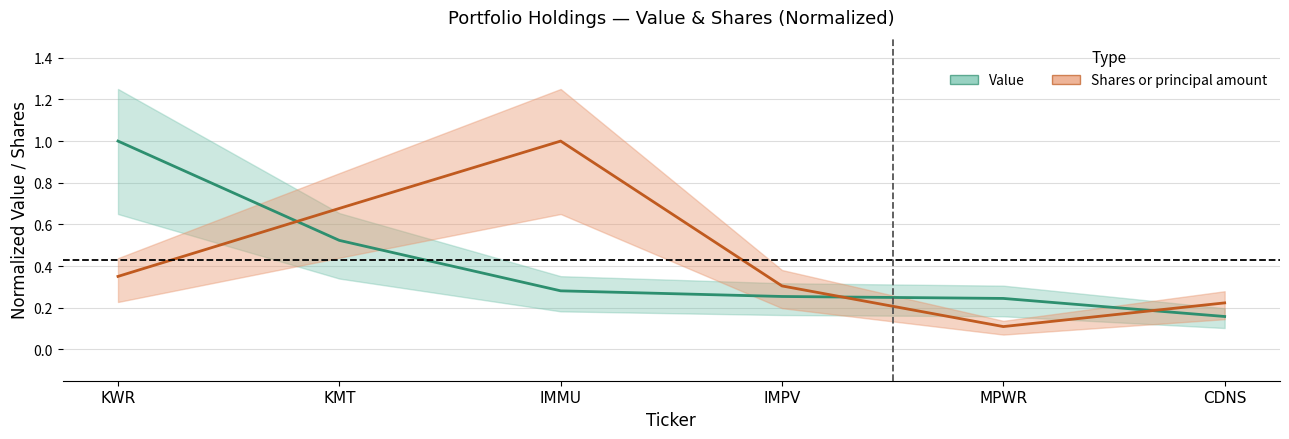

What is the label of the 1st point from the right?

CDNS